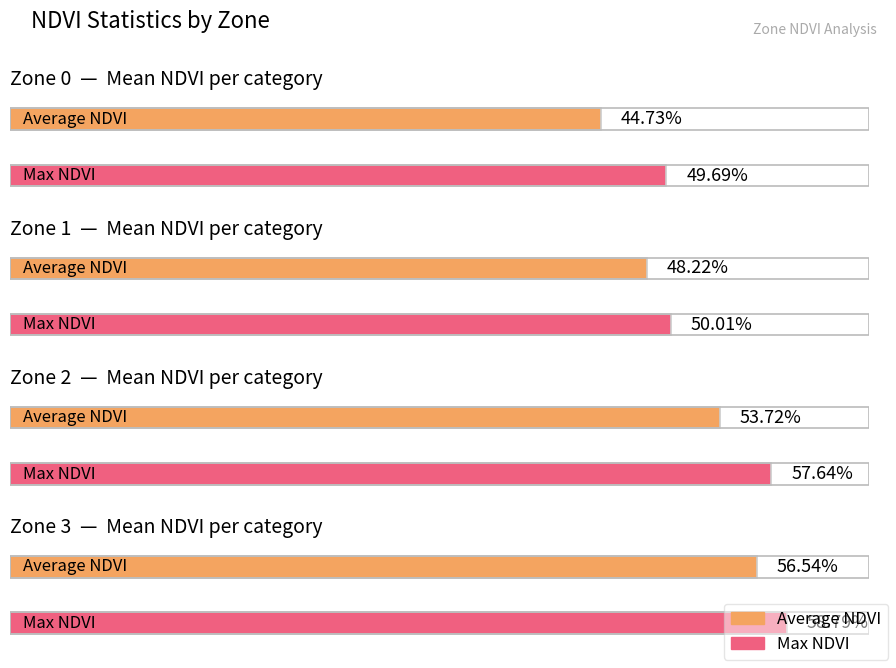

What is the lowest value of the Average NDVI series?

0.4